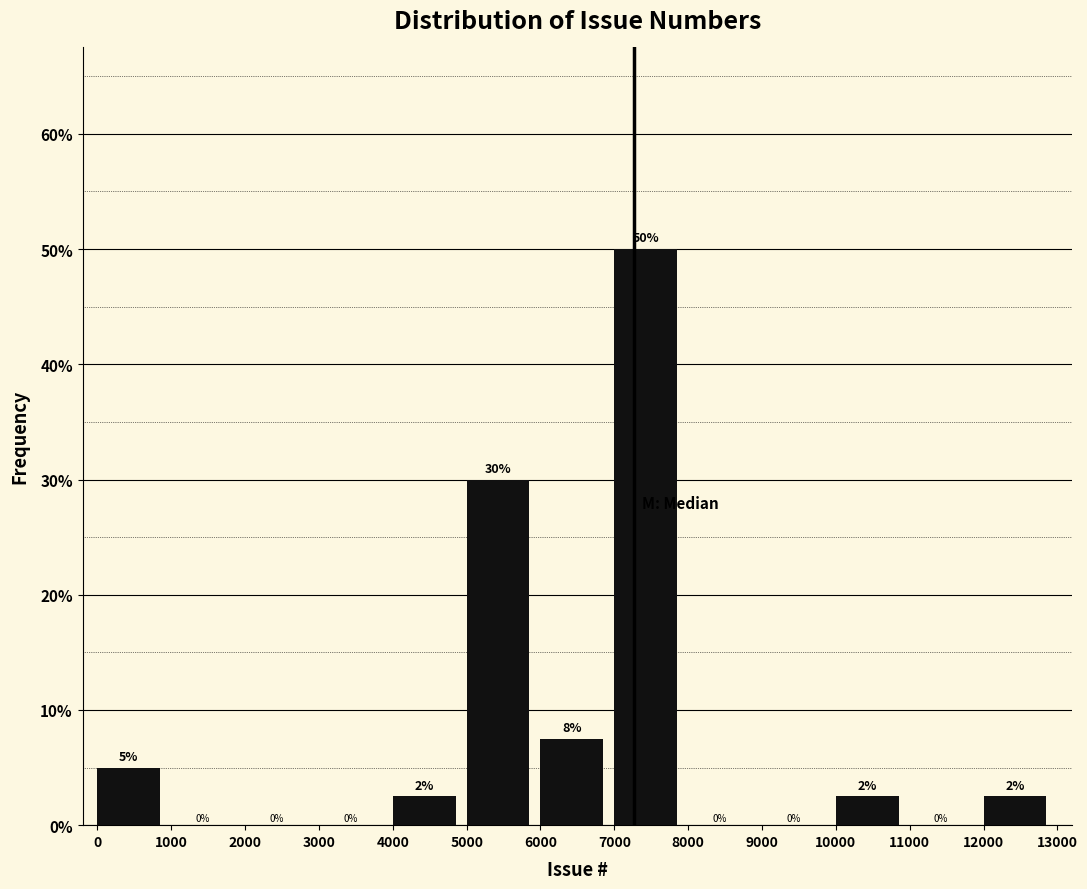

Which range on the x-axis has the tallest bar?

7000 to 8000